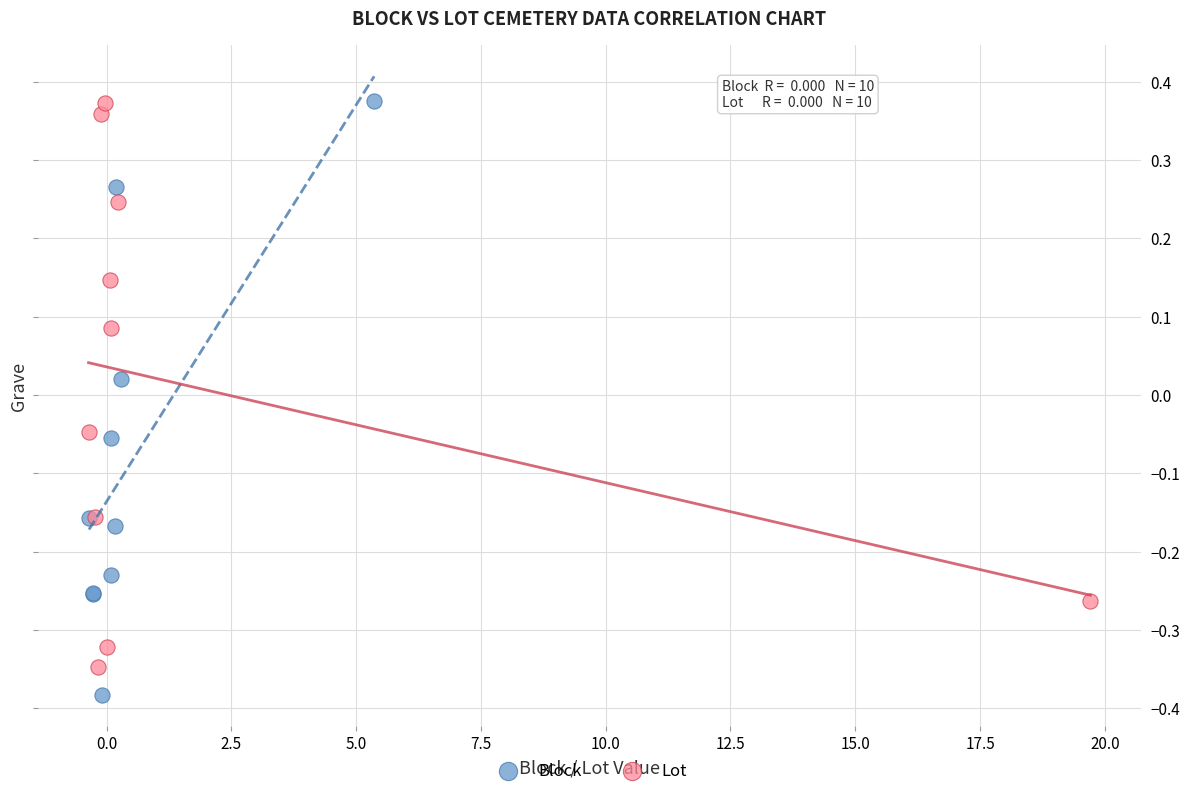

What are all the series names shown in the legend?

Block, Lot